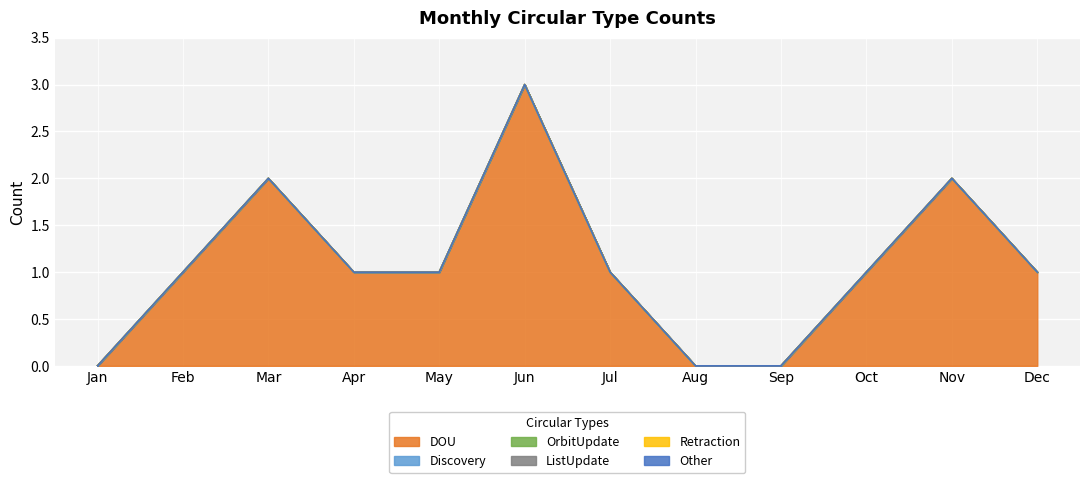

At which label does DOU reach its peak?

Jun